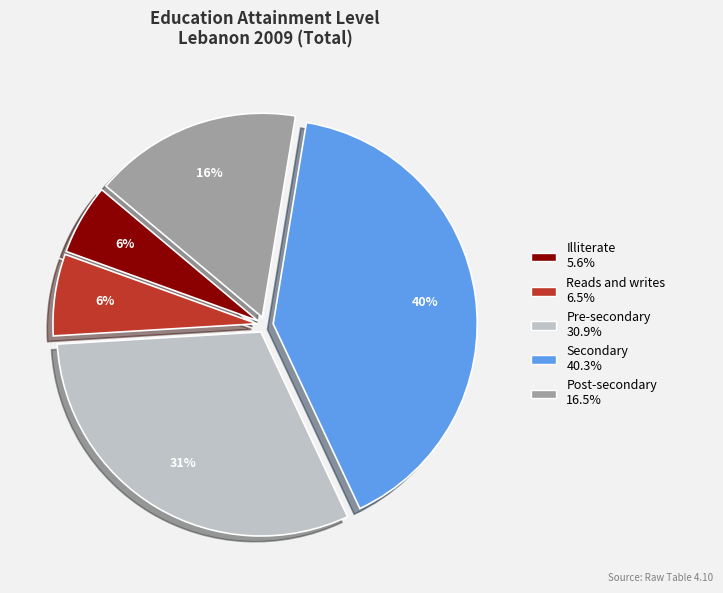

Between Pre-secondary and Post-secondary, which is larger?

Pre-secondary